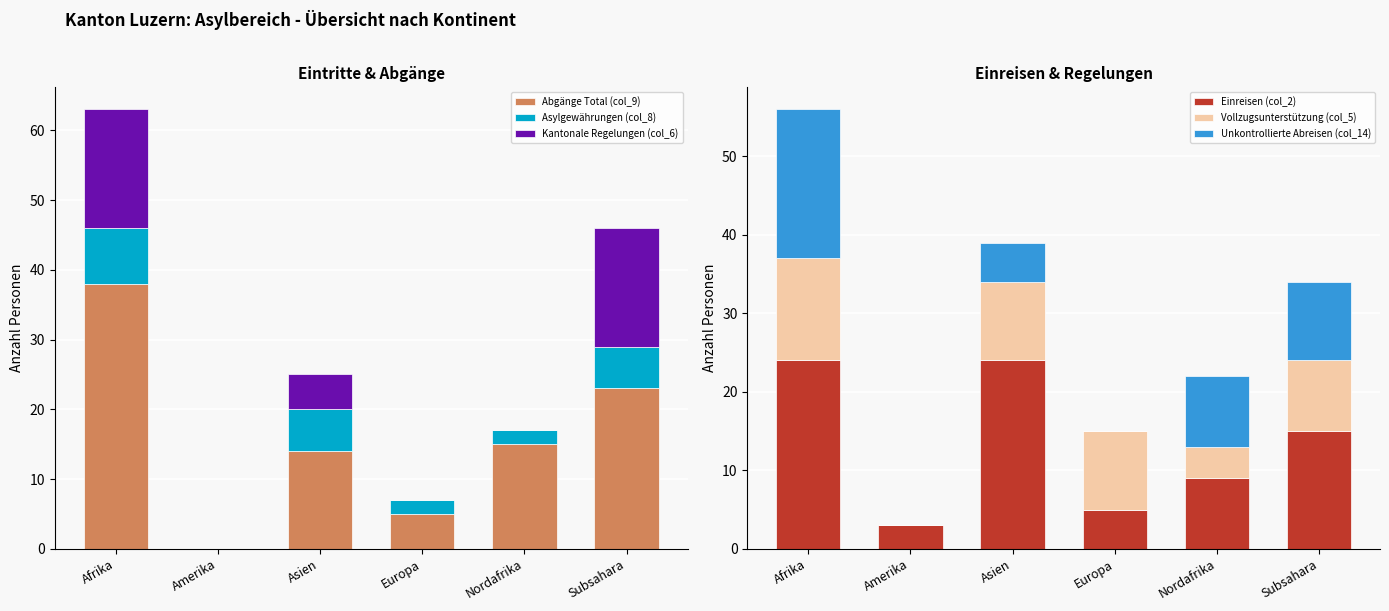

At Amerika, list the series in order from smallest to largest.

Abgänge Total (col_9), Asylgewährungen (col_8), Kantonale Regelungen (col_6), Vollzugsunterstützung (col_5), Unkontrollierte Abreisen (col_14), Einreisen (col_2)